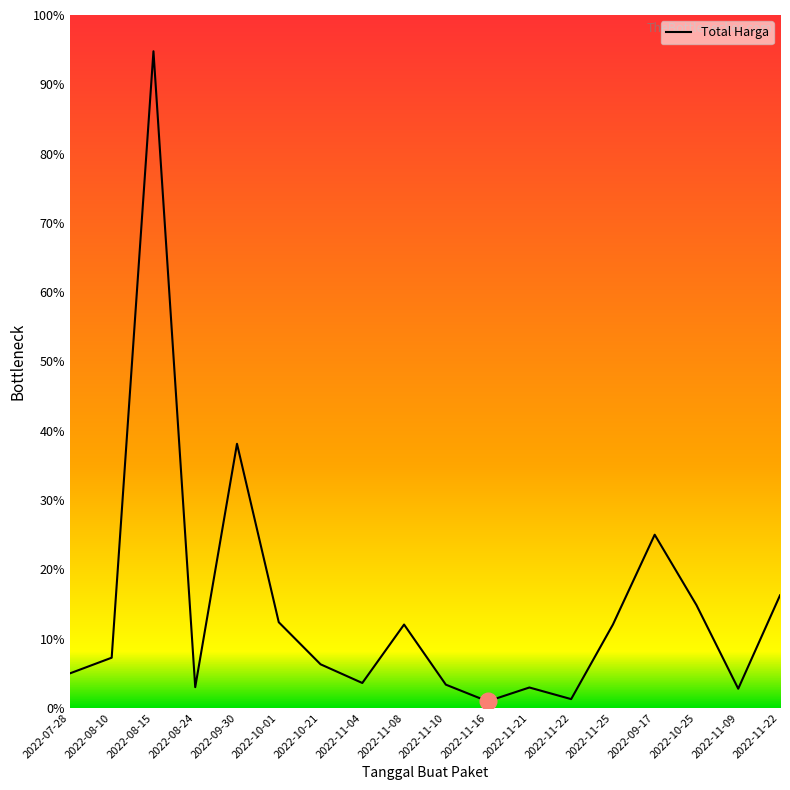

Does the chart display data point markers on the line(s)?

No